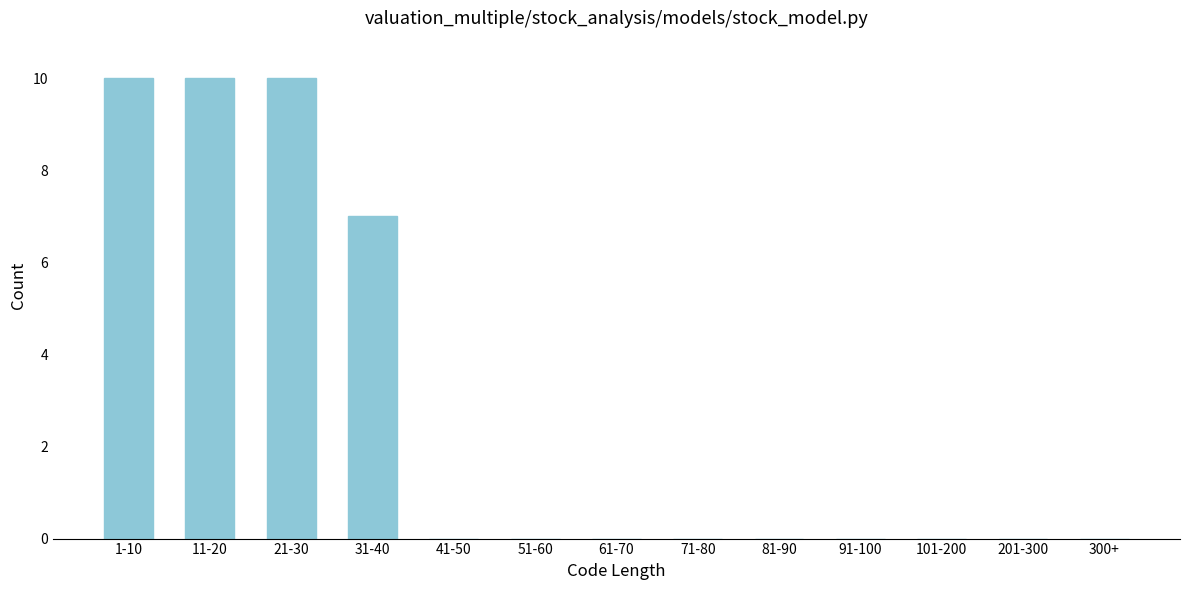

Reading left to right, list all the values displayed in this chart.

1-10=10	11-20=10	21-30=10	31-40=7	41-50=0	51-60=0	61-70=0	71-80=0	81-90=0	91-100=0	101-200=0	201-300=0	300+=0